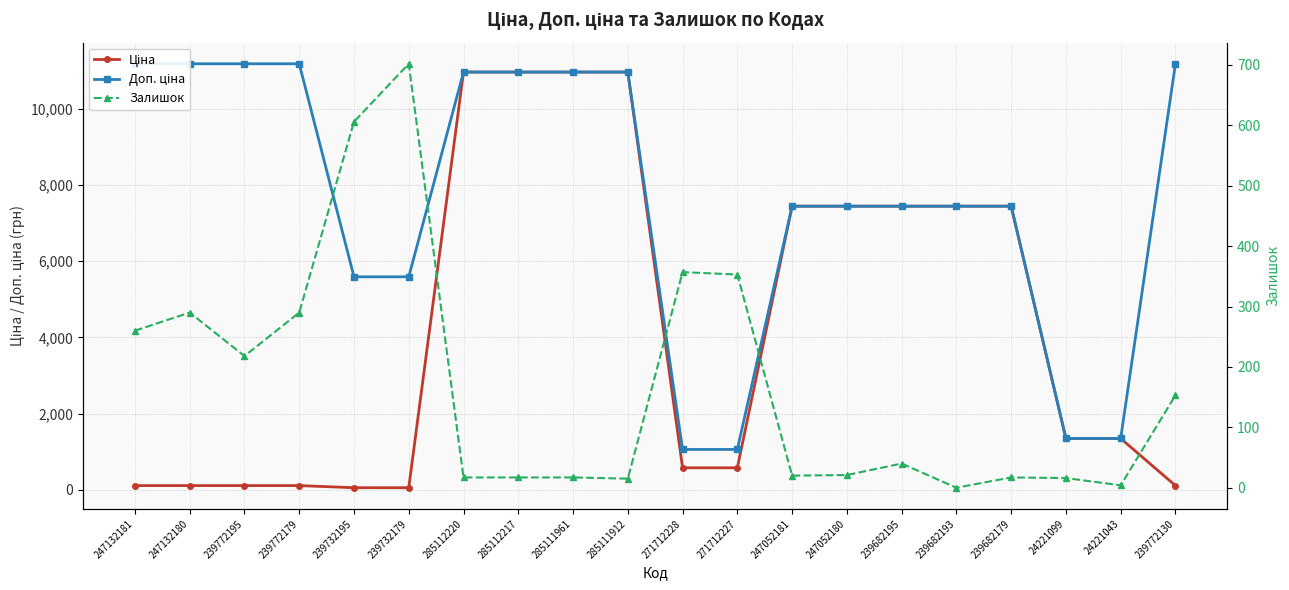

How many lines are shown in the chart?

3